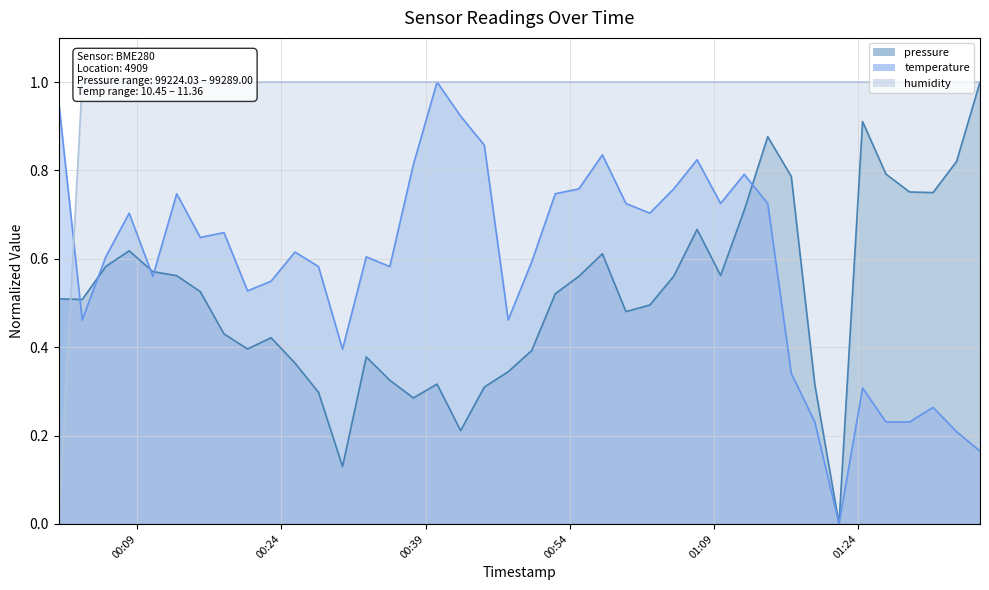

After their last crossing, which series has the higher values: temperature or pressure?

pressure